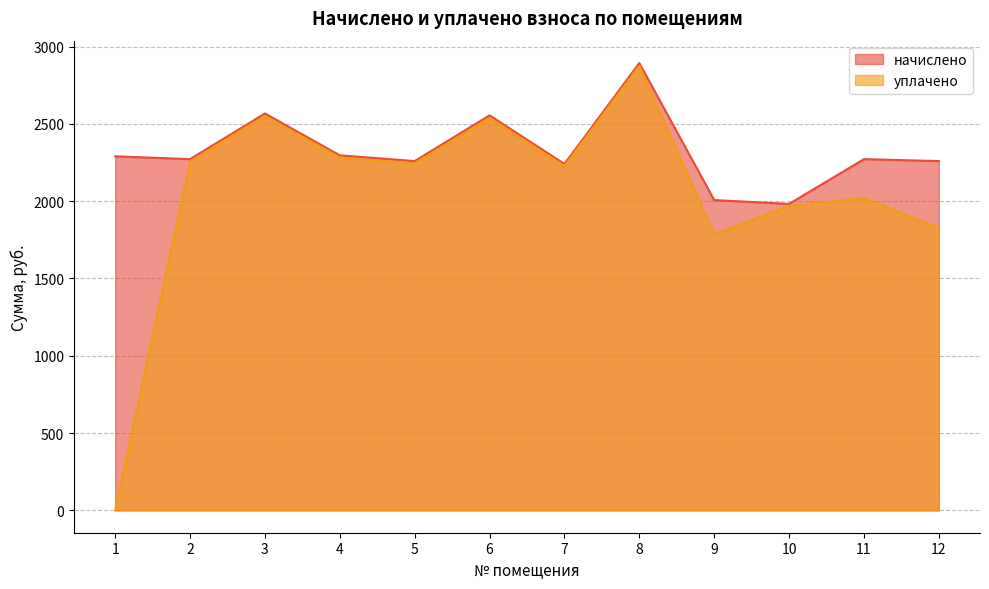

What is the difference between the уплачено values at 3 and 4?

268.3